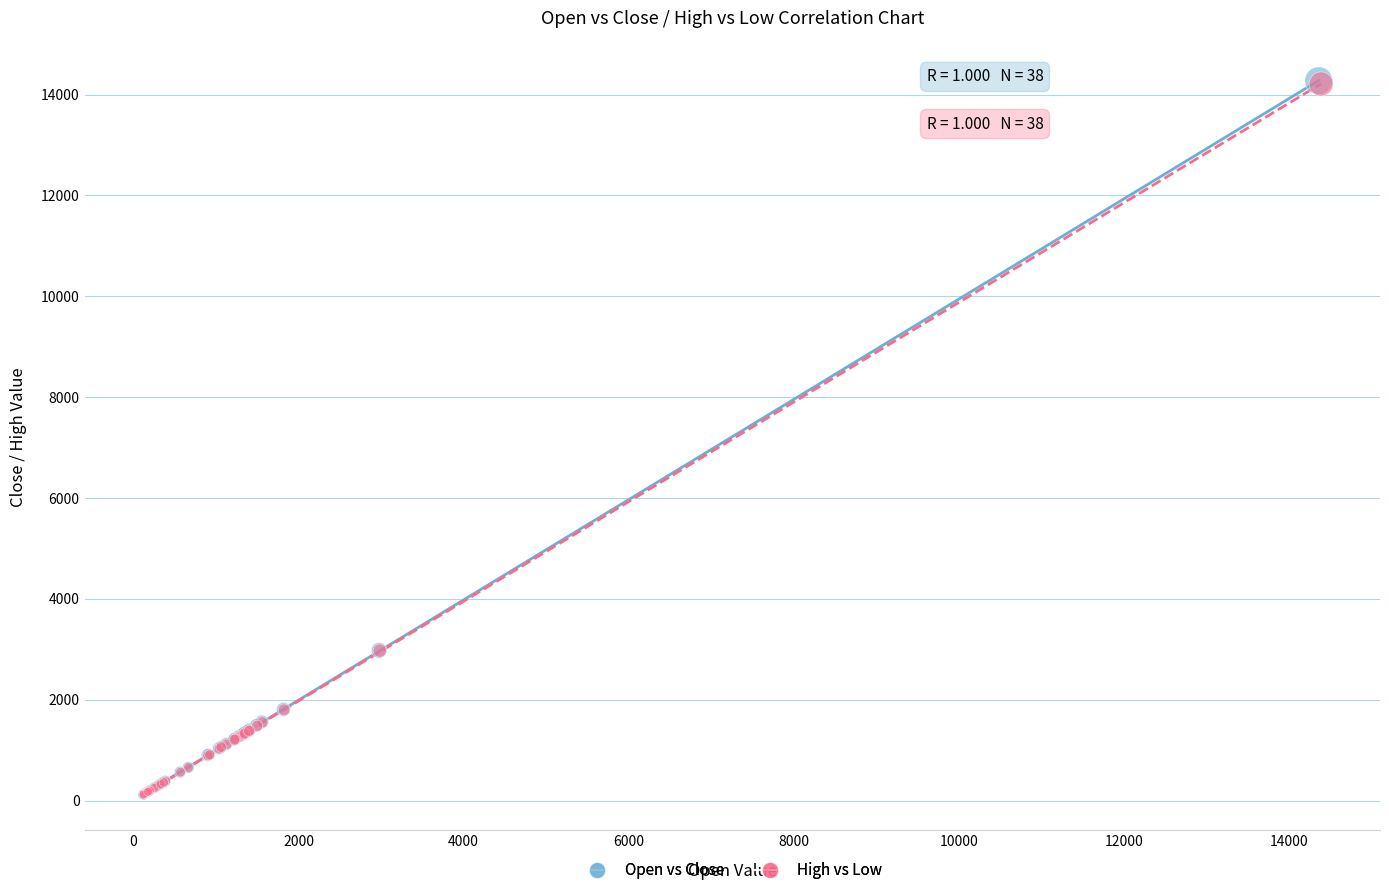

Which series has the largest Y range (max minus min)?

Open vs Close